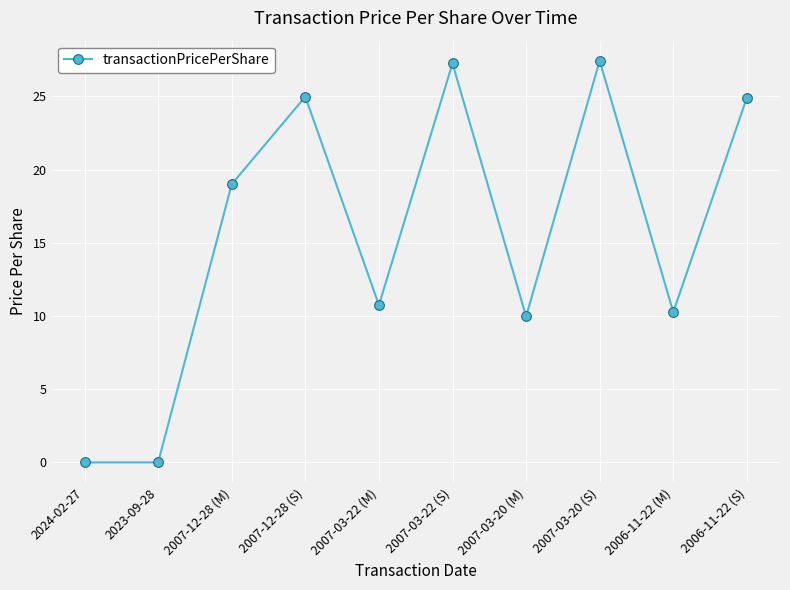

The value at 2006-11-22 (S) is 24.9. True or false?

True